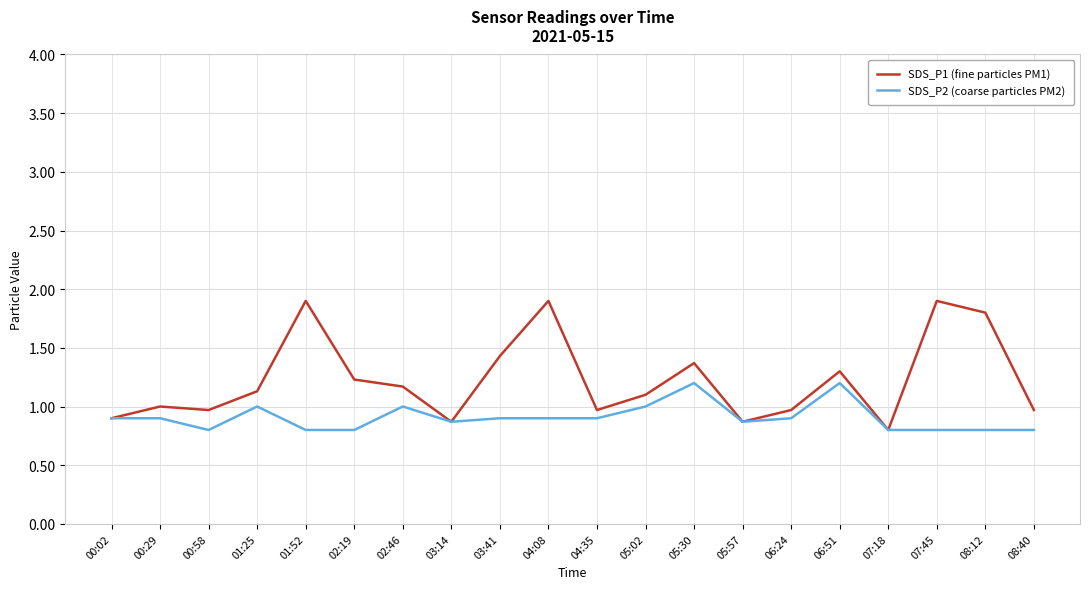

What position from the left is 07:45?

18